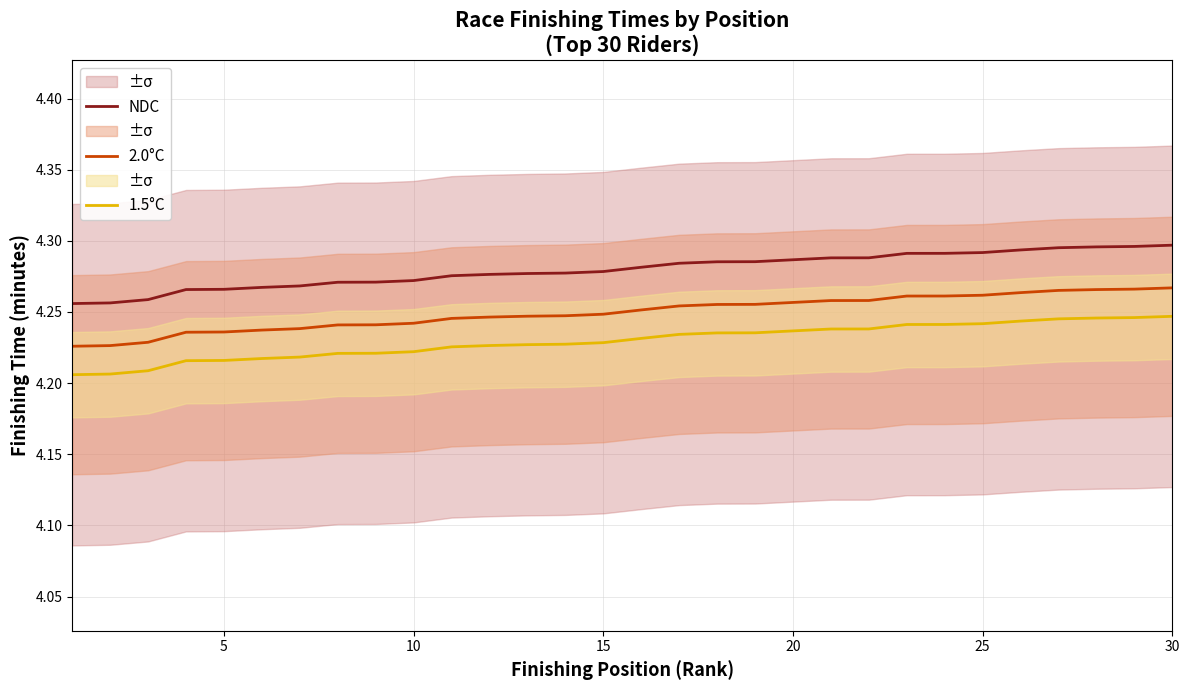

True or false: 2.0°C and NDC cross at least once.

False